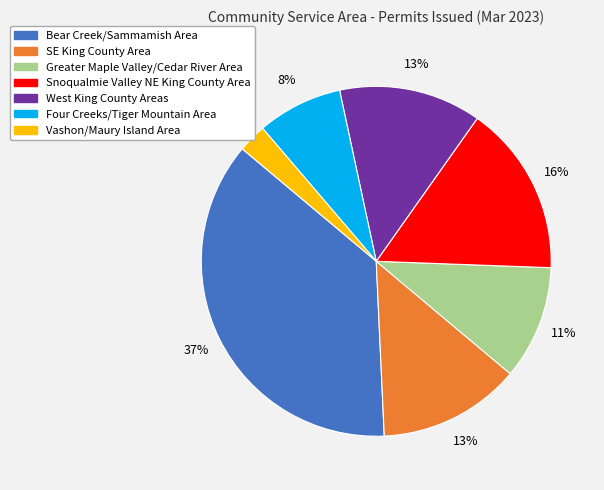

Does Vashon/Maury Island Area account for over 50% of the chart?

No